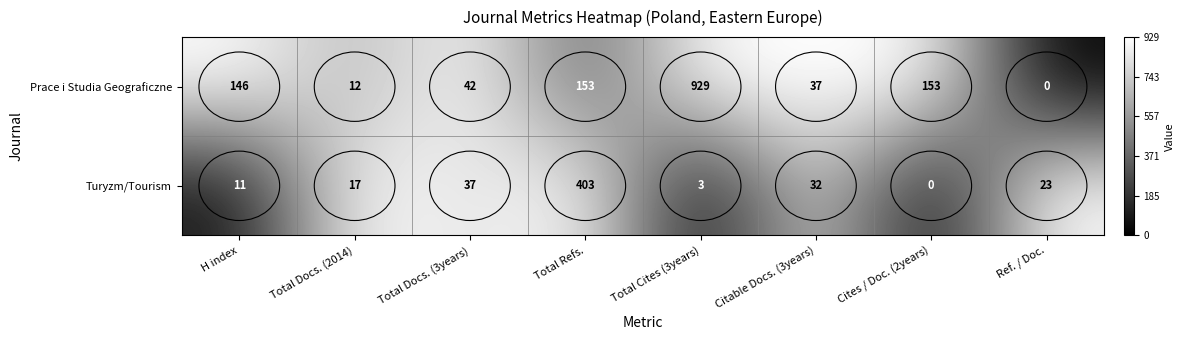

Is it true that Turyzm/Tourism equals 12 at Ref. / Doc.?

False